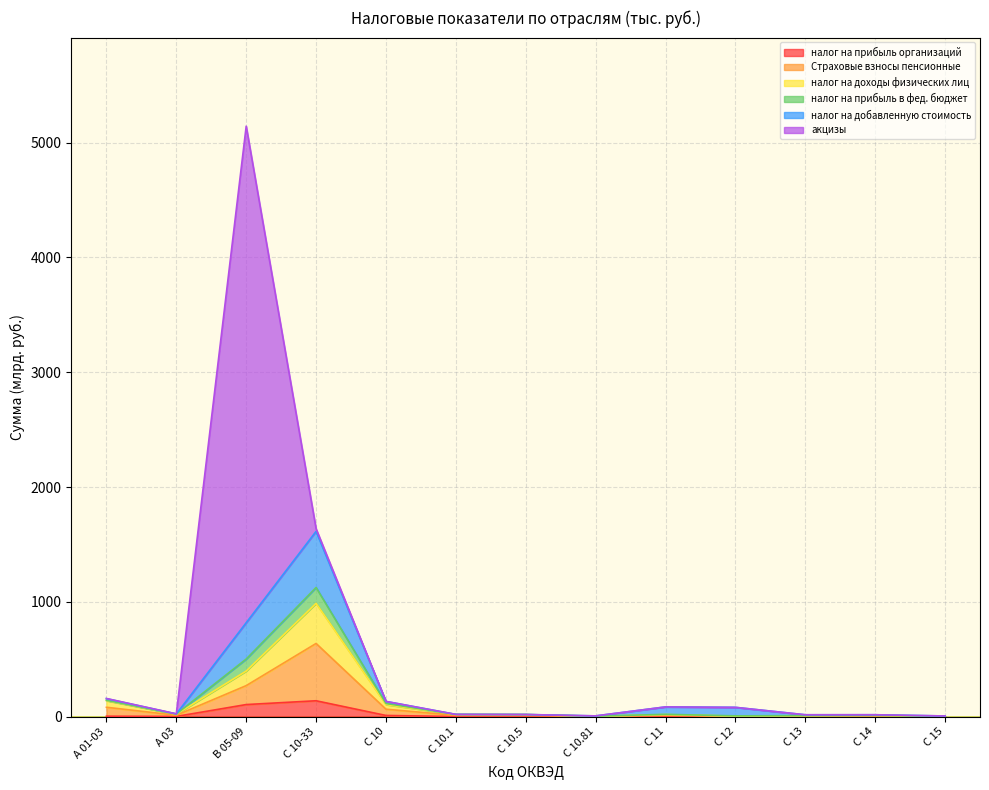

At which category does налог на прибыль организаций reach its first local valley?

А 03